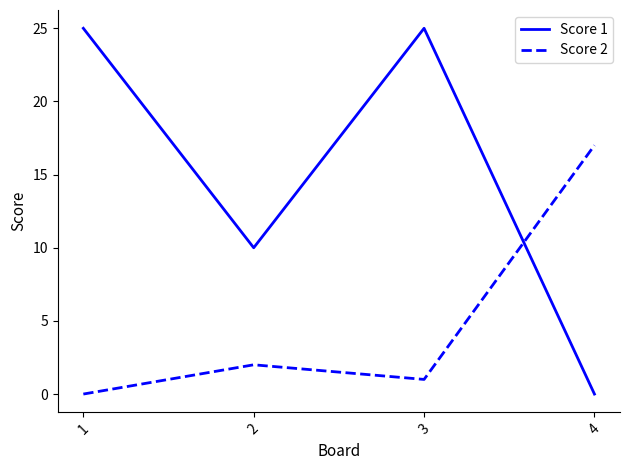

At which category does Score 2 reach its first local valley?

3